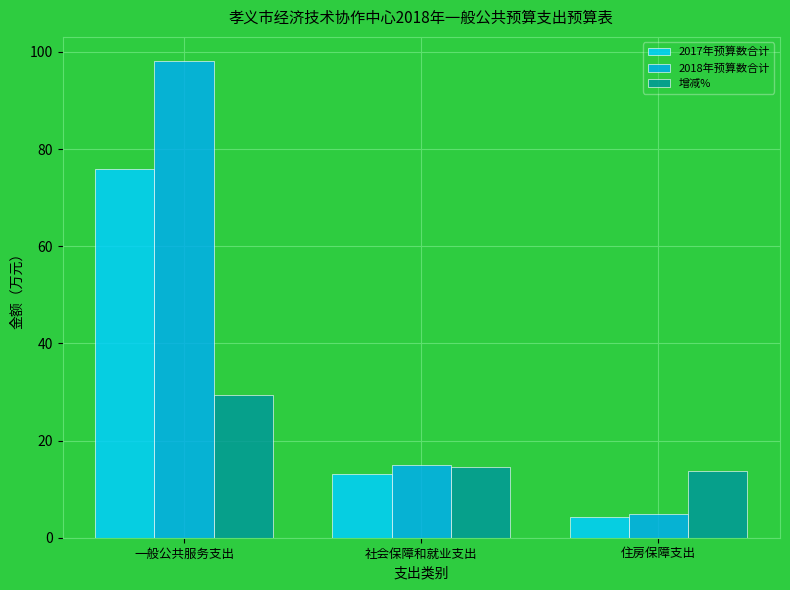

Where does the 2017年预算数合计 series first go above 13?

一般公共服务支出